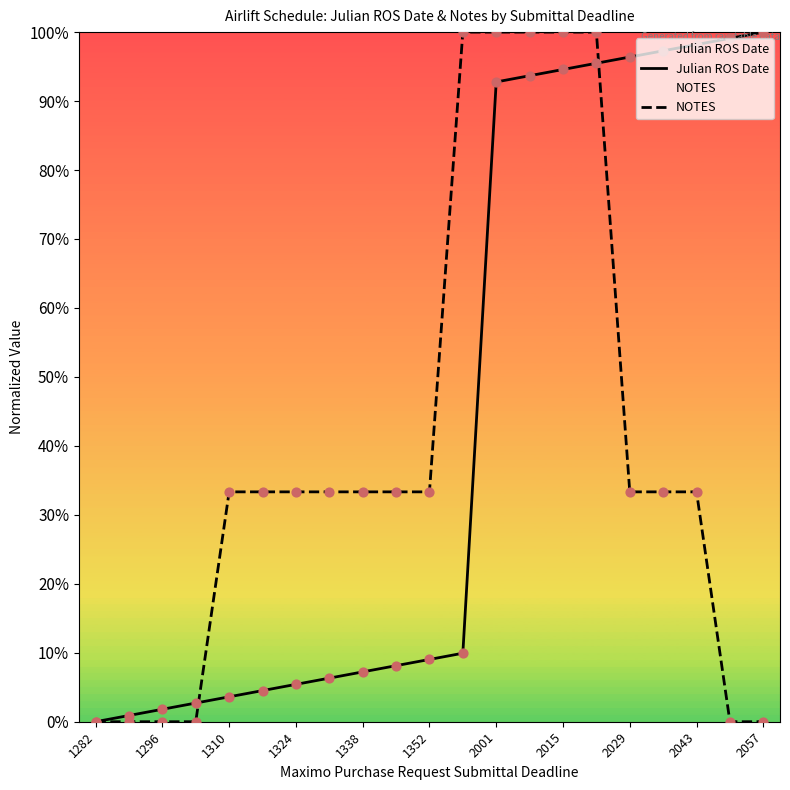

Is the value of NOTES at 2015 greater than the value of Julian ROS Date at 1324?

Yes